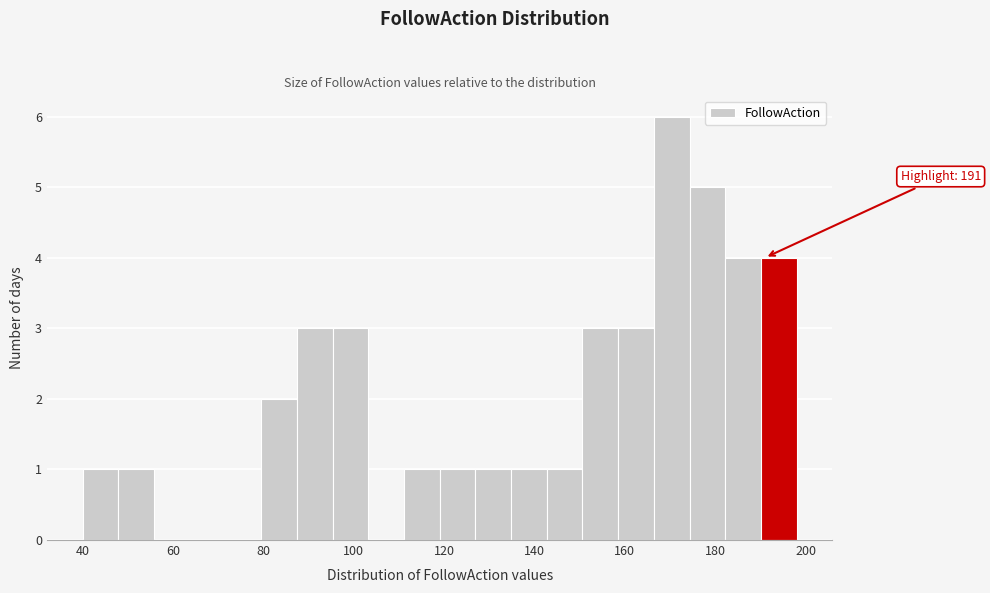

Around what value on the x-axis is the tallest bar? Give the approximate position of its centre, as read against the axis.

170